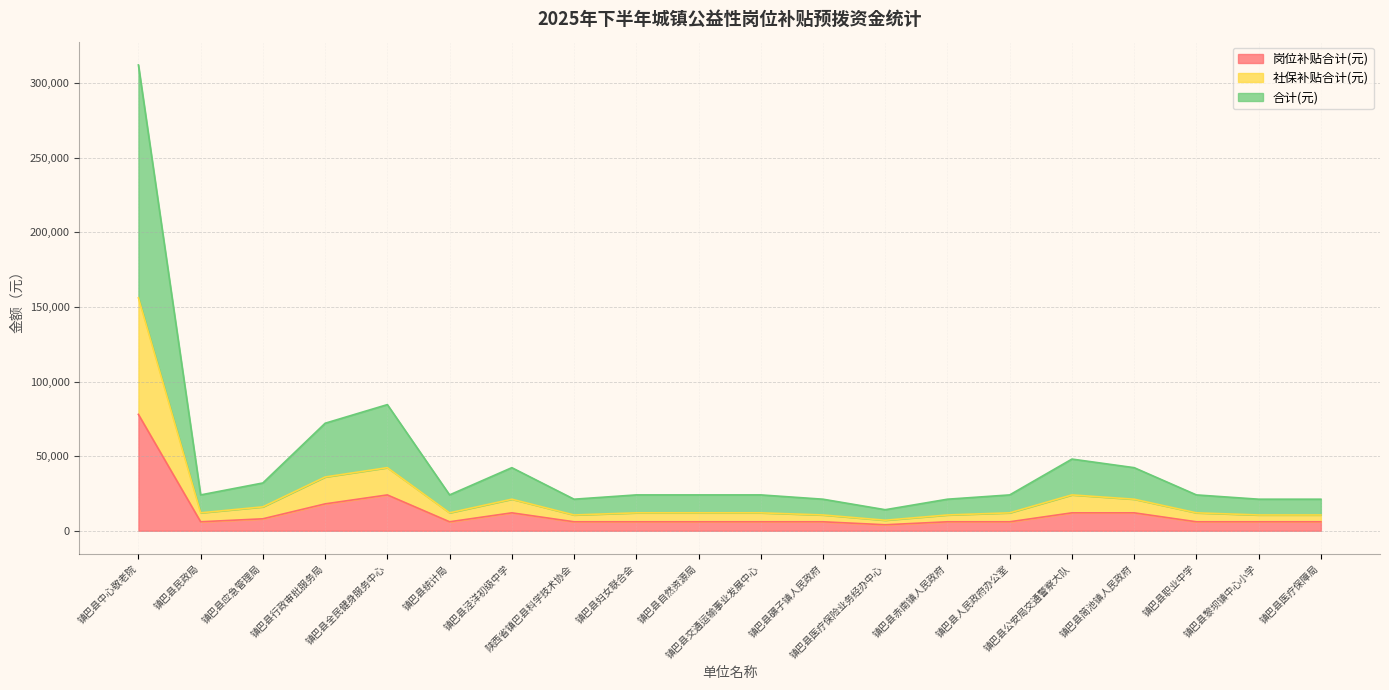

What is the maximum value shown in the chart?

312234